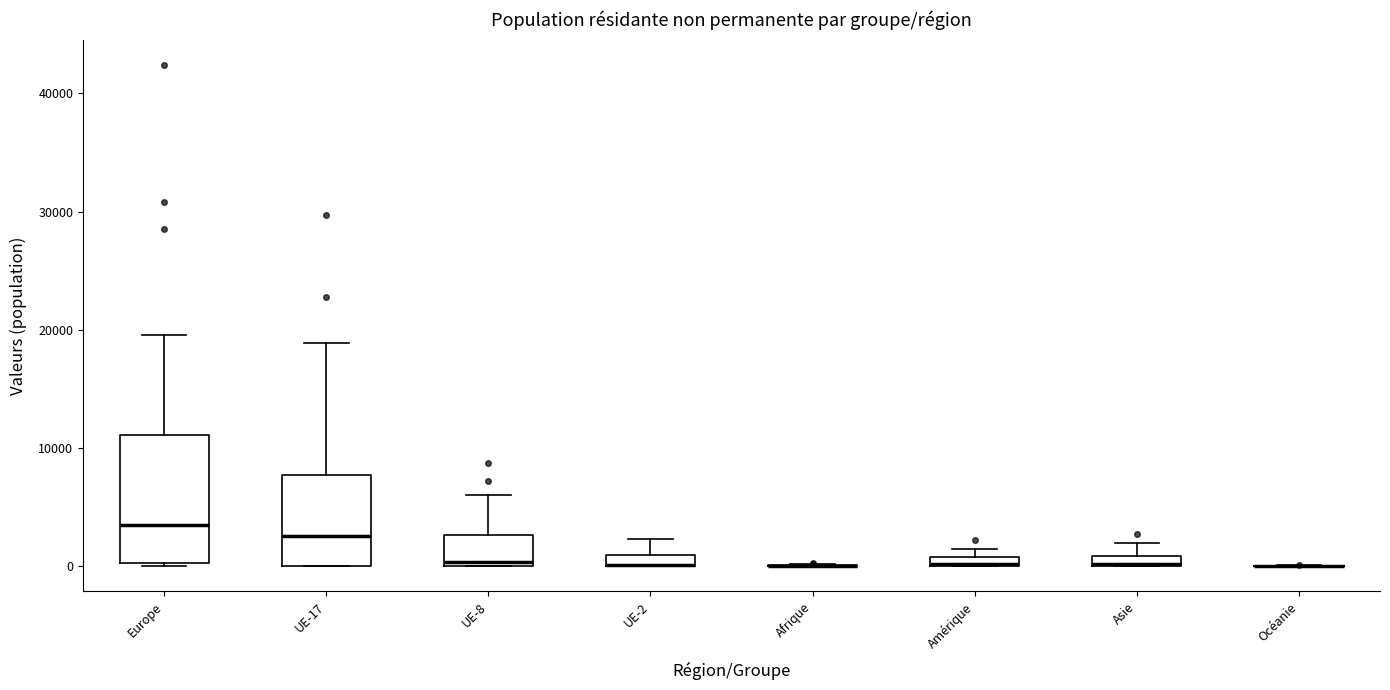

Where is the lower edge of the box for Asie on the y-axis? The values are not printed on the chart, so give them approximately, as read against the axis.

0